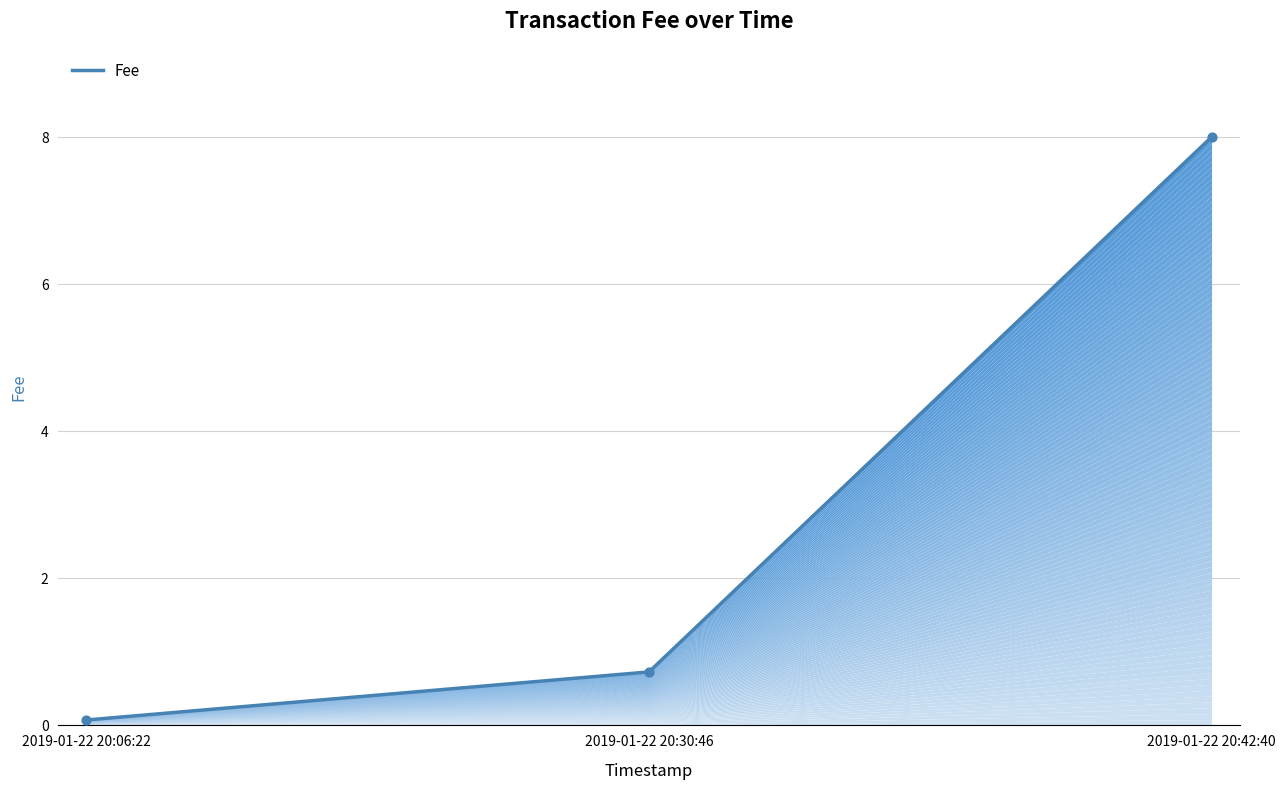

Between 2019-01-22 20:06:22 and 2019-01-22 20:30:46, which is larger?

2019-01-22 20:30:46